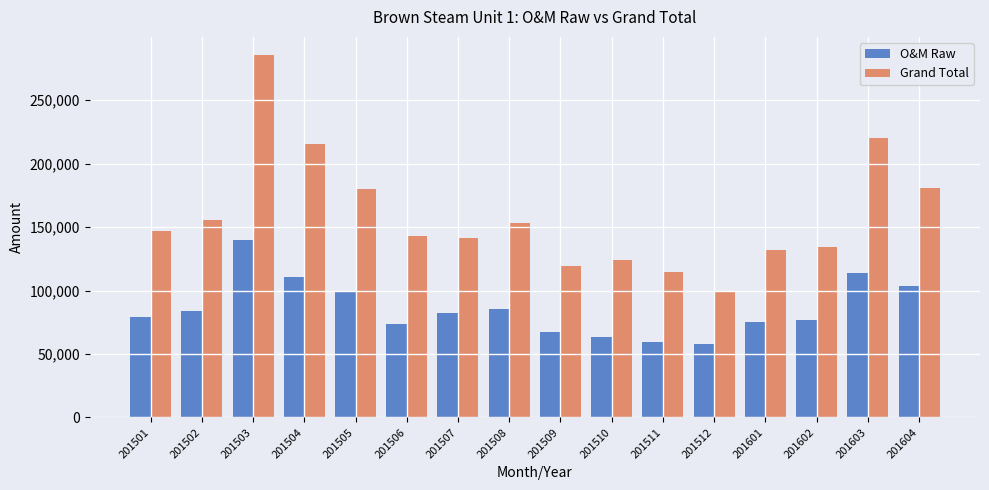

At how many categories does at least one series exceed 94602?

16